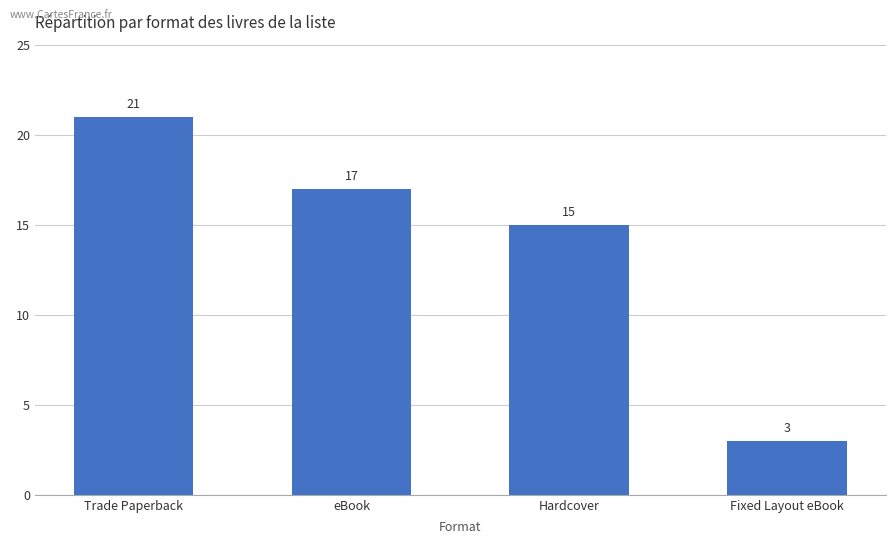

What is the average value?

14